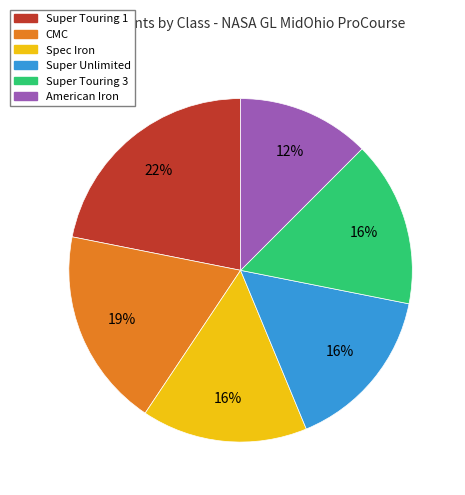

Approximately how many times larger is the value at Super Unlimited compared to Spec Iron?

1.0